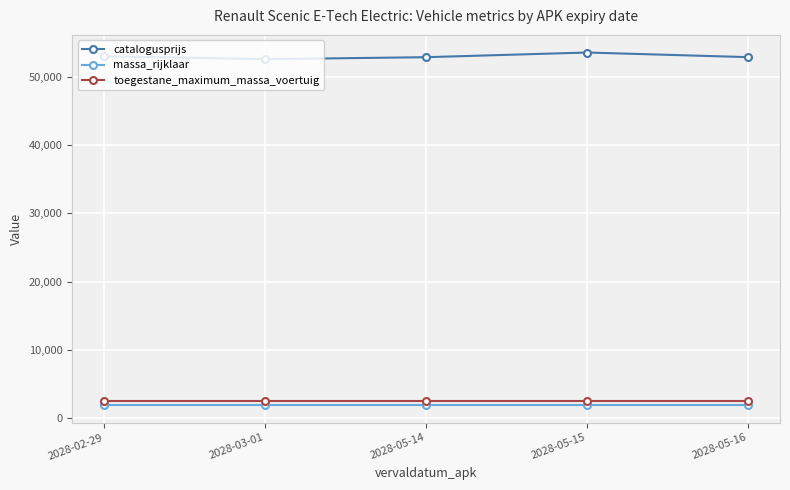

What is the total value across all series at 2028-05-16?

57232.8